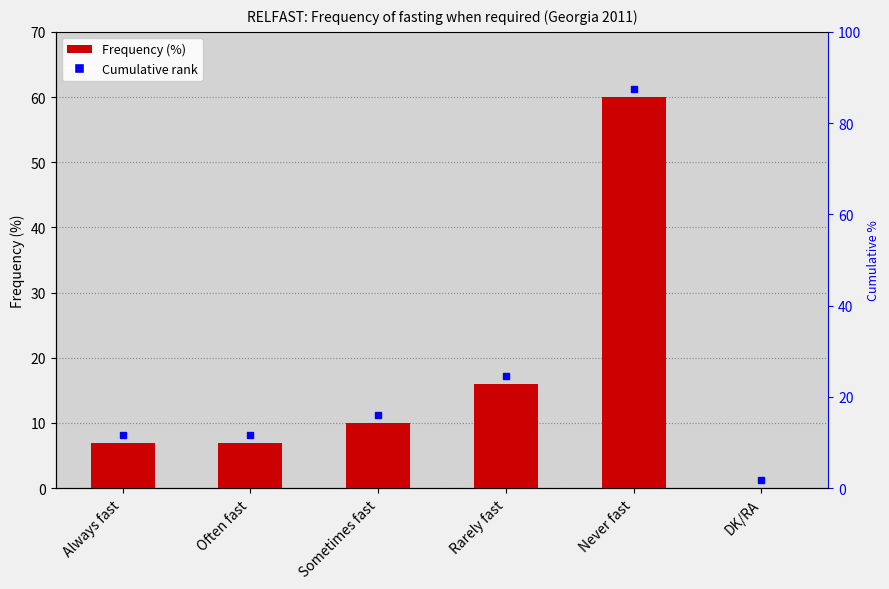

Between Sometimes fast and Always fast, which is larger?

Sometimes fast